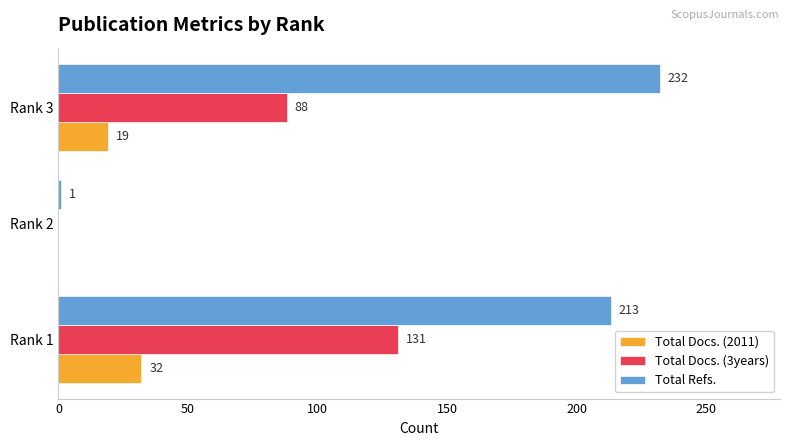

True or false: Total Refs. has a value of 71 at Rank 1.

False